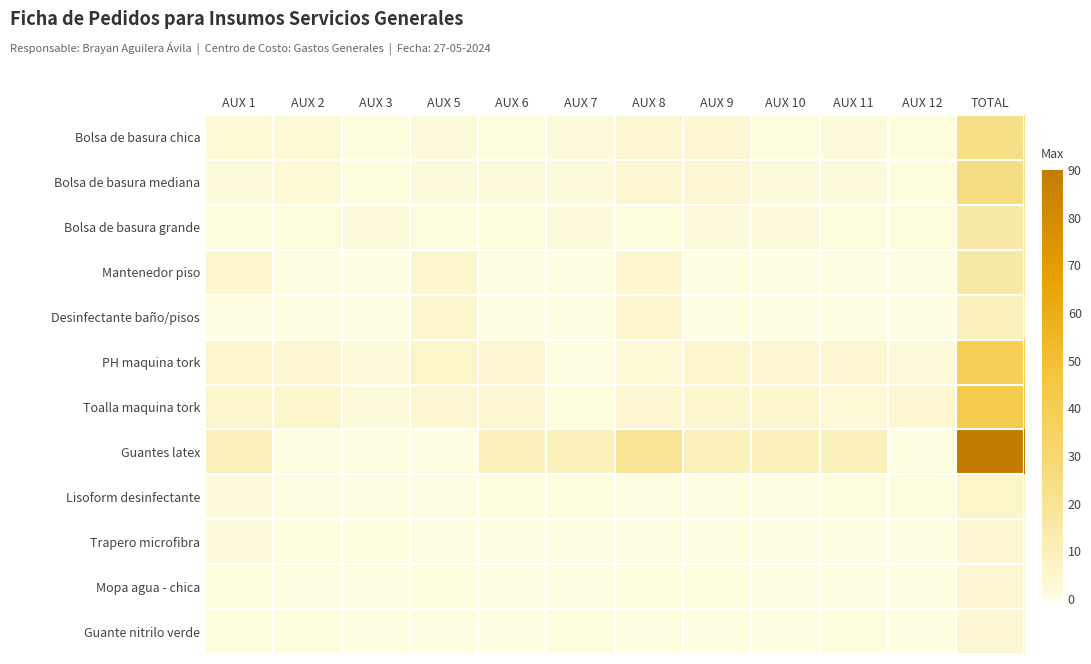

Which series has the widest spread of values?

Guantes latex